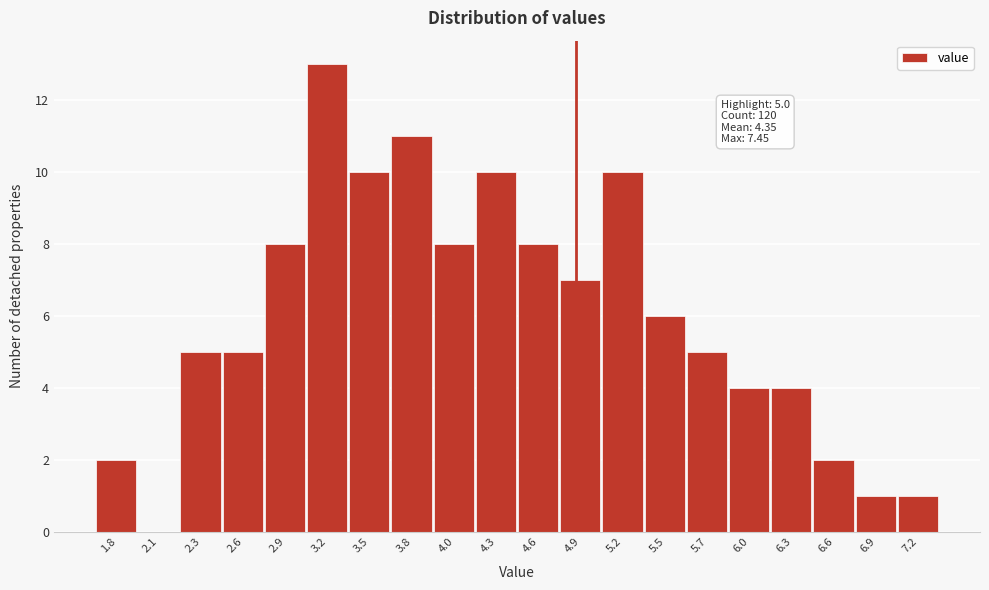

Reading right to left, transcribe all the data shown in this chart.

7.2=1	6.9=1	6.6=2	6.3=4	6.0=4	5.7=5	5.5=6	5.2=10	4.9=7	4.6=8	4.3=10	4.0=8	3.8=11	3.5=10	3.2=13	2.9=8	2.6=5	2.3=5	2.1=0	1.8=2